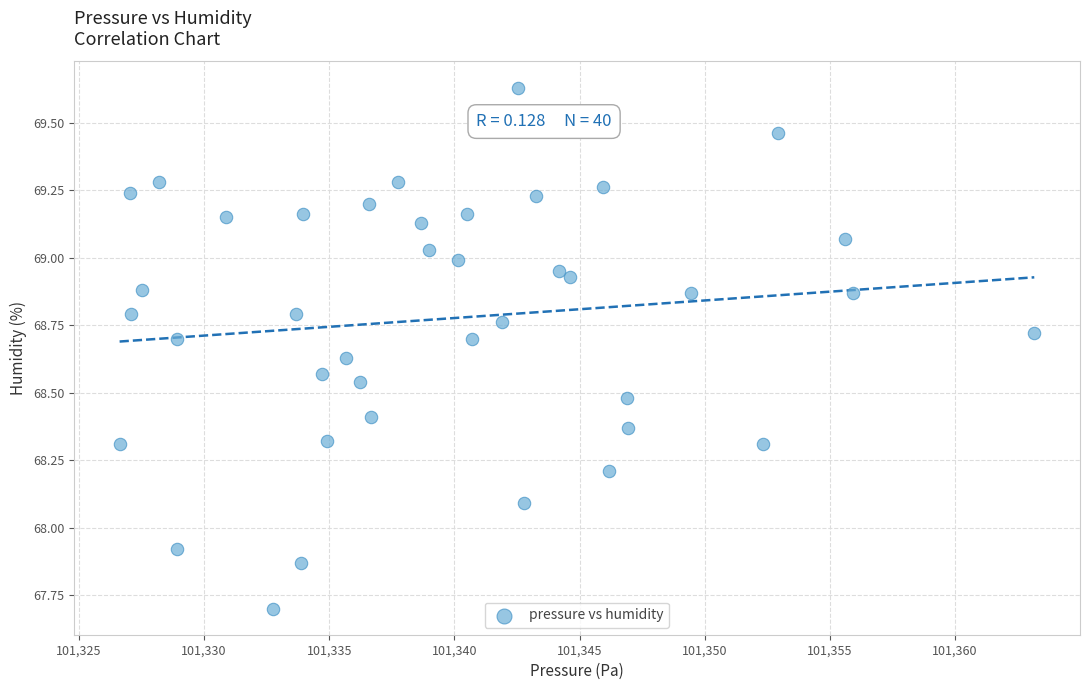

What is the range of Y values (max minus min)?

1.9